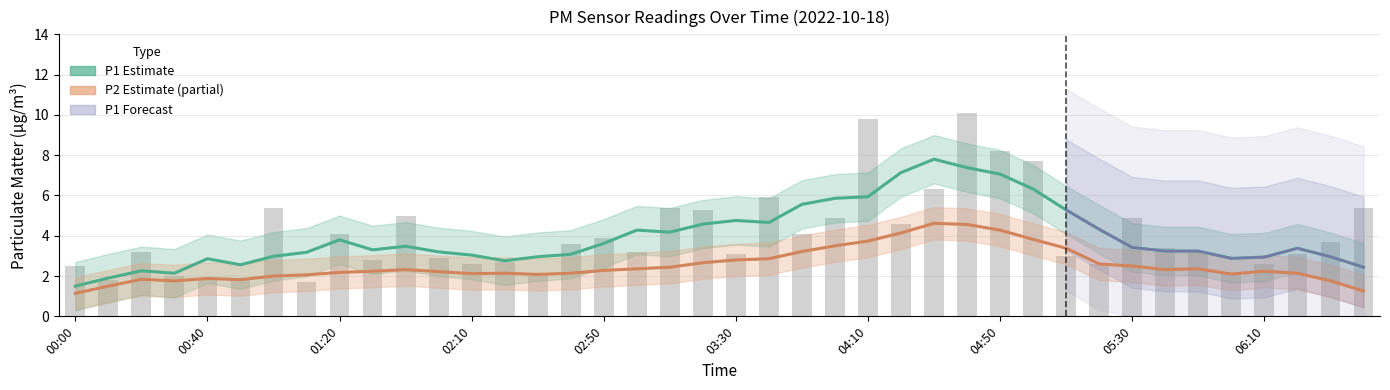

What is the approximate value at 01:10?

1.7